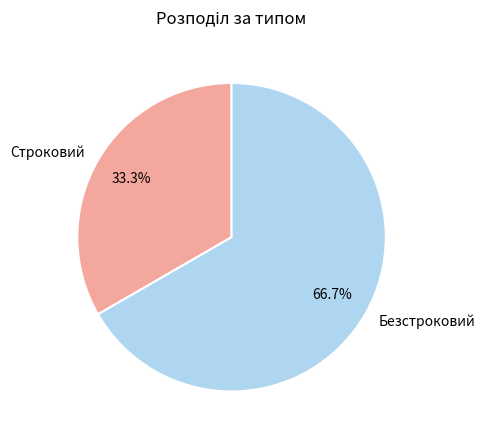

True or false: Безстроковий accounts for 55% of the total.

False